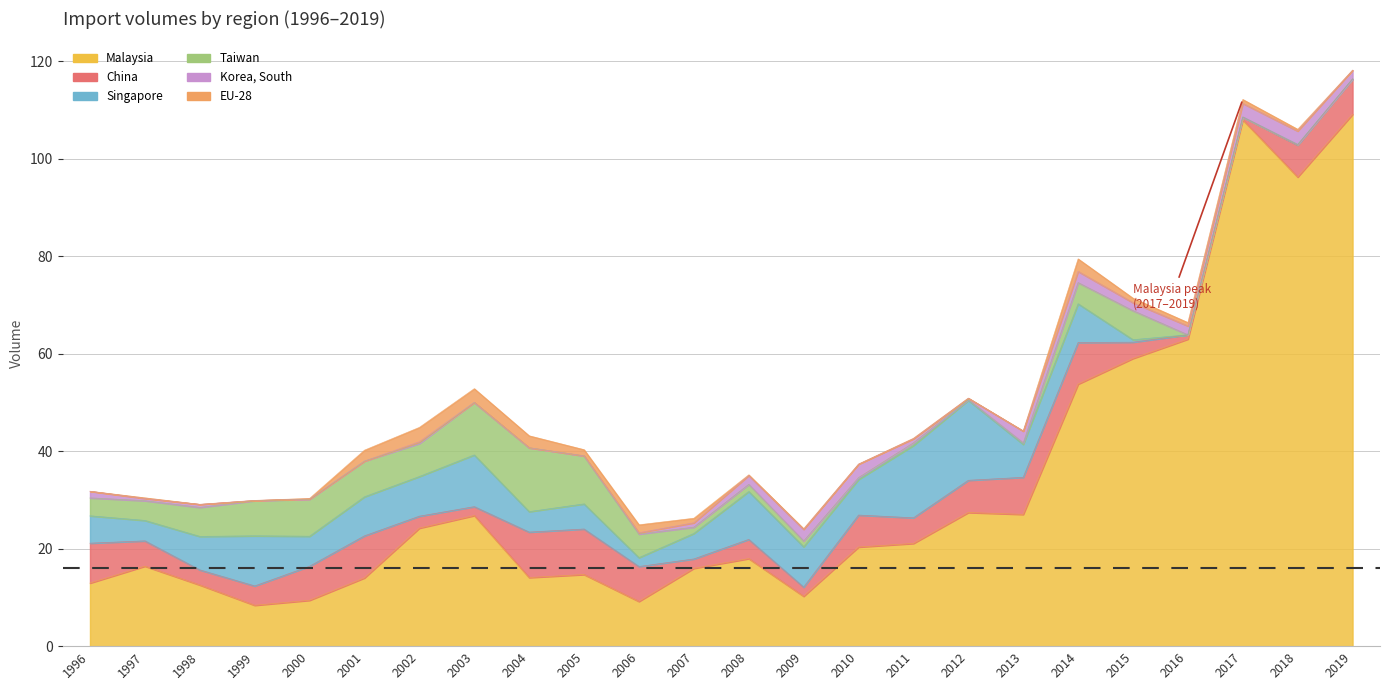

What are all the series names shown in the legend?

Malaysia, China, Singapore, Taiwan, Korea, South, EU-28